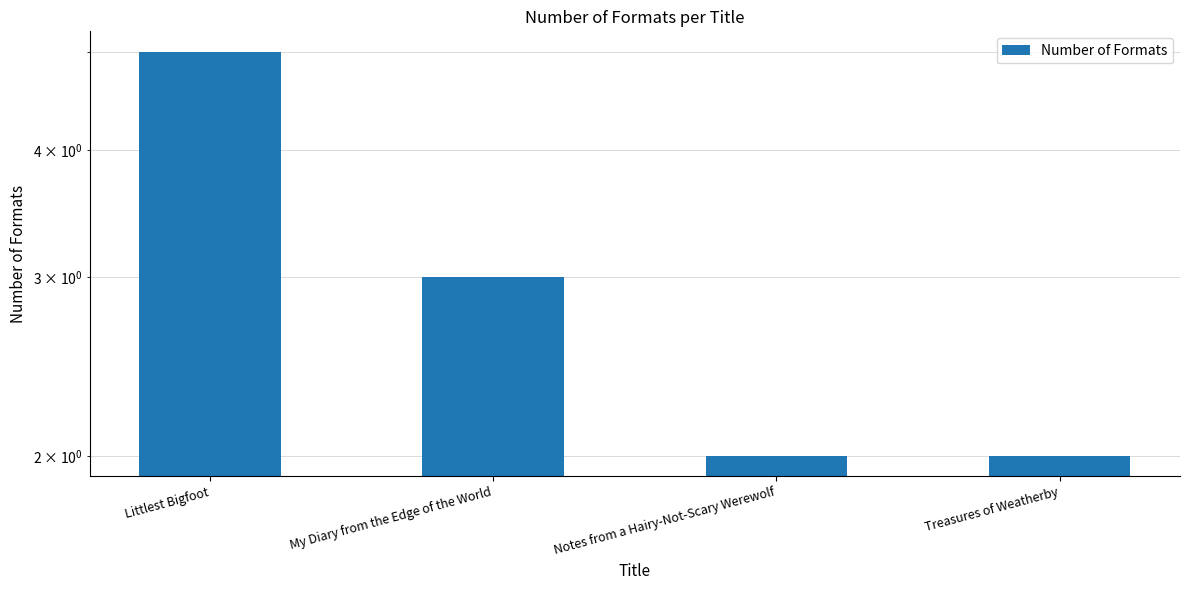

How many values exceed 3?

1